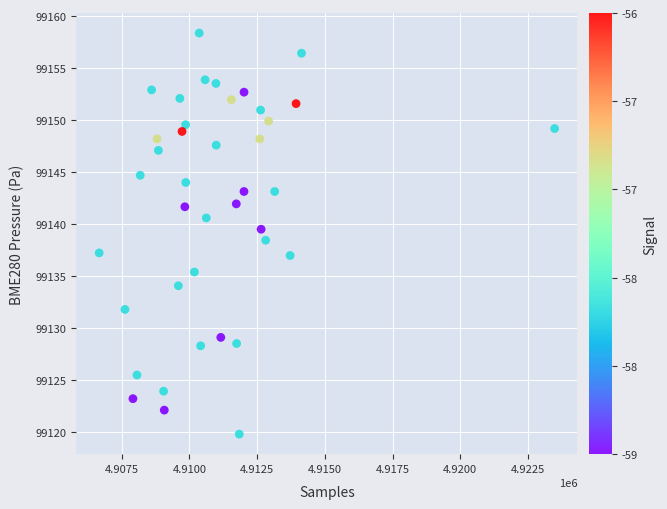

What is the range of X values (max minus min)?

16817.0